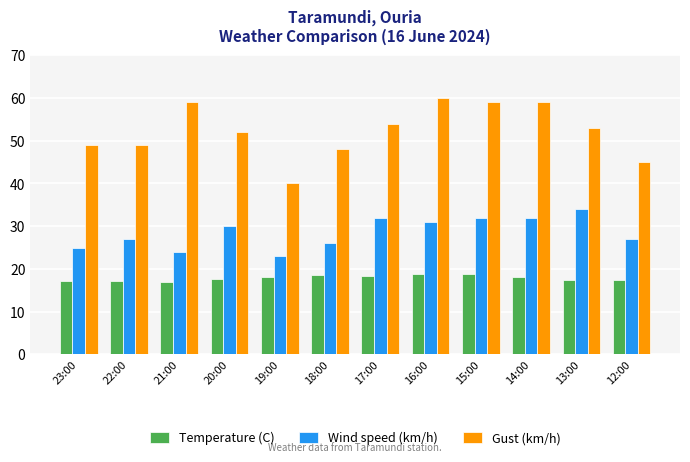

Which series has the widest spread of values?

Gust (km/h)